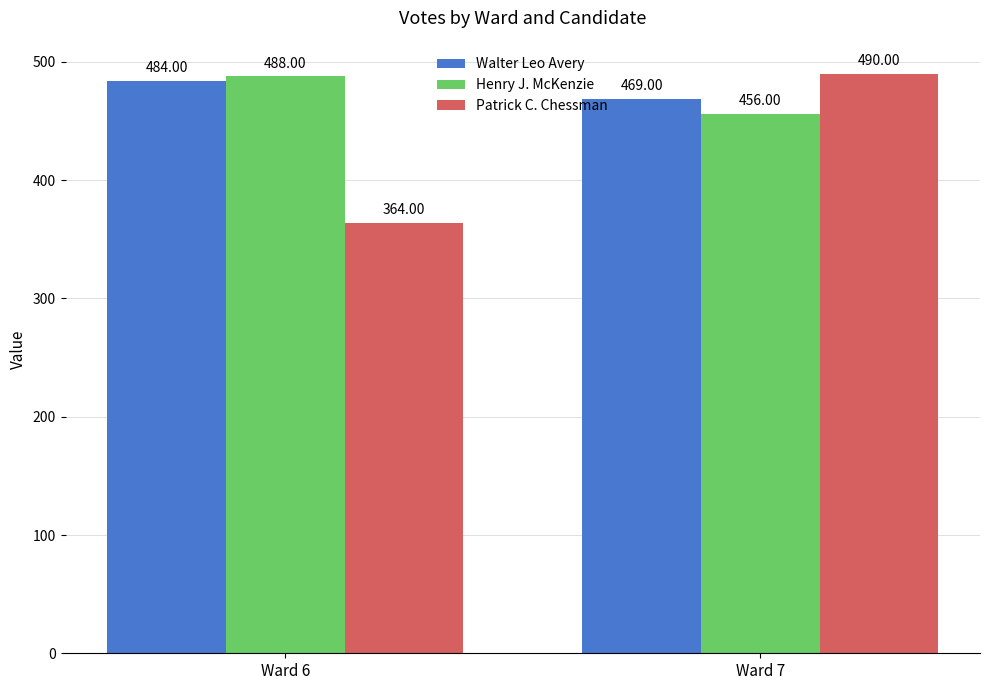

What is the sum of the Patrick C. Chessman values at Ward 7 and Ward 6?

854